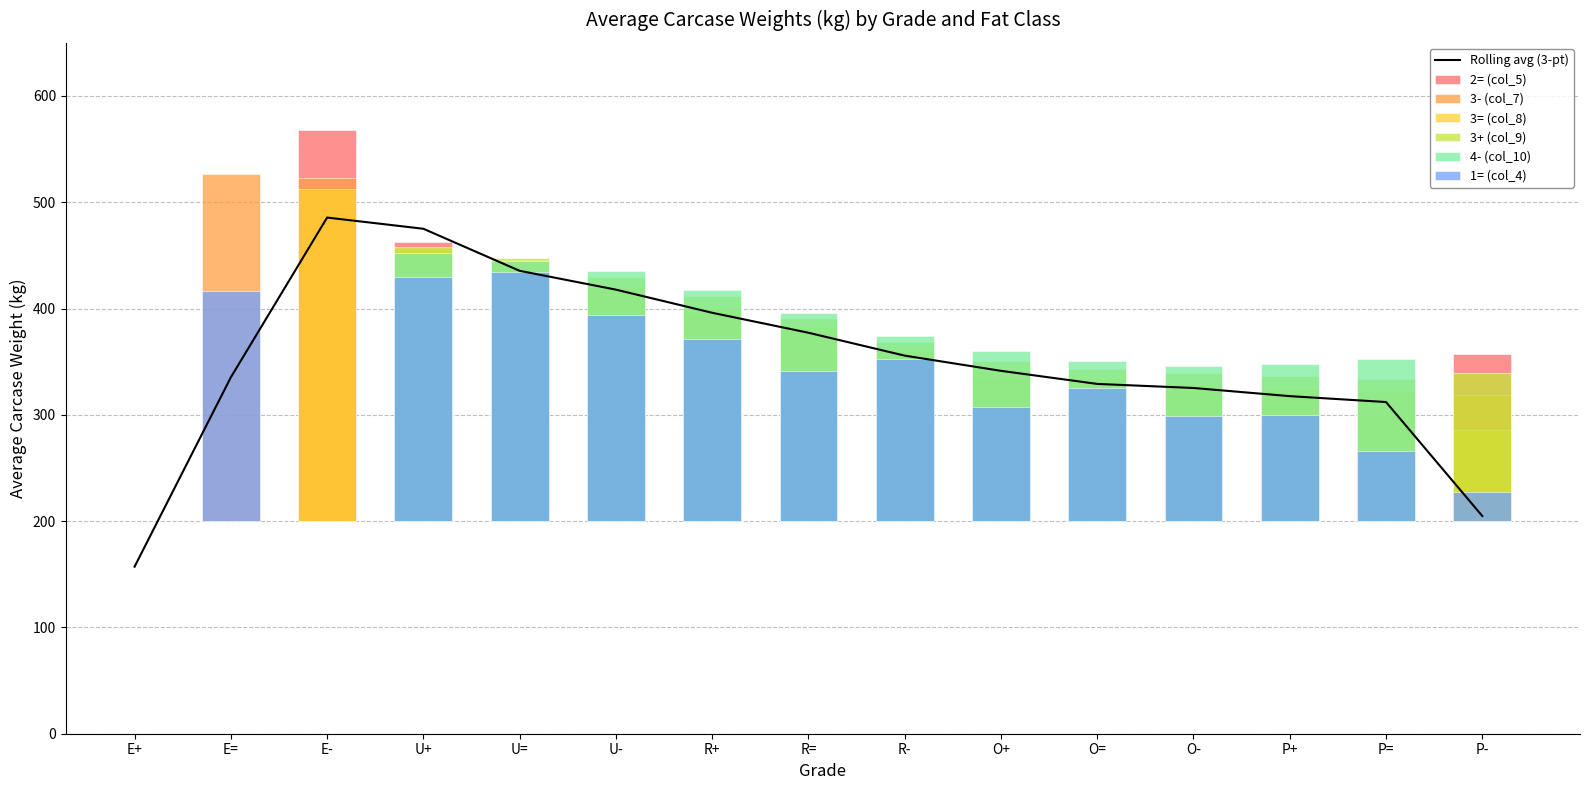

What is the label of the 4th bar from the right?

O-